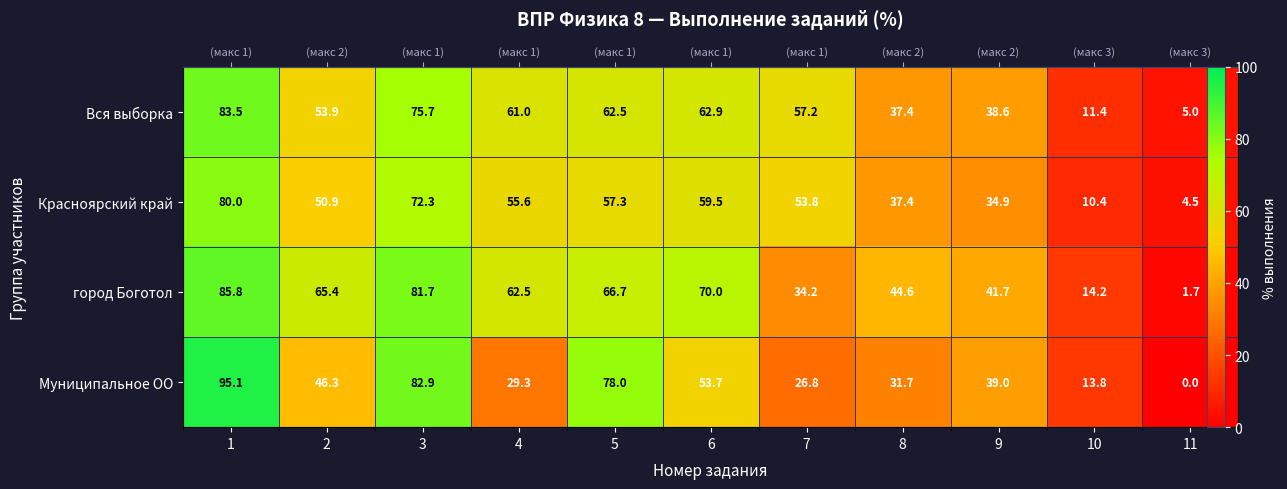

List the series in order of their overall mean, highest first.

город Боготол, Вся выборка, Красноярский край, Муниципальное ОО